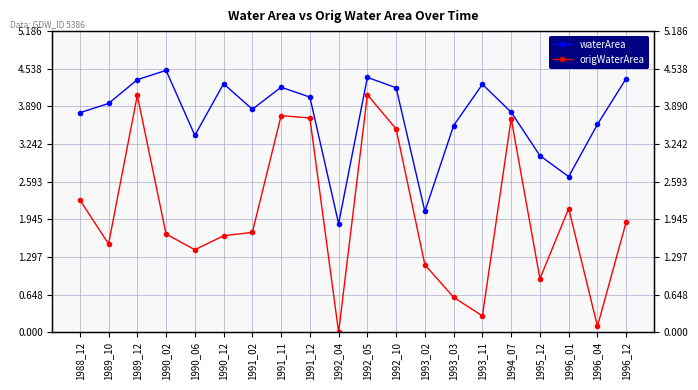

What are all the series names shown in the legend?

waterArea, origWaterArea